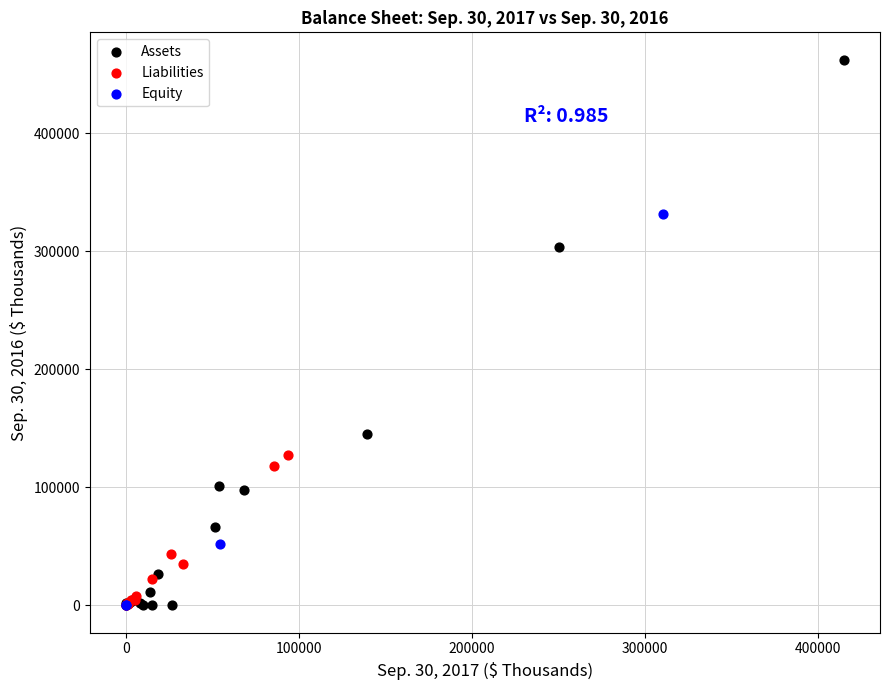

Which series reaches the maximum Y coordinate?

Assets